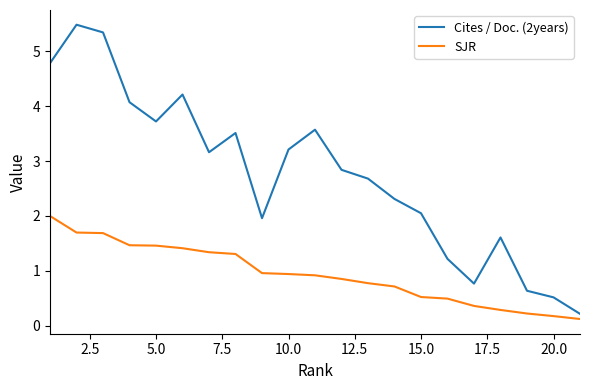

What is the difference between the maximum and minimum values in the Cites / Doc. (2years) series?

5.3